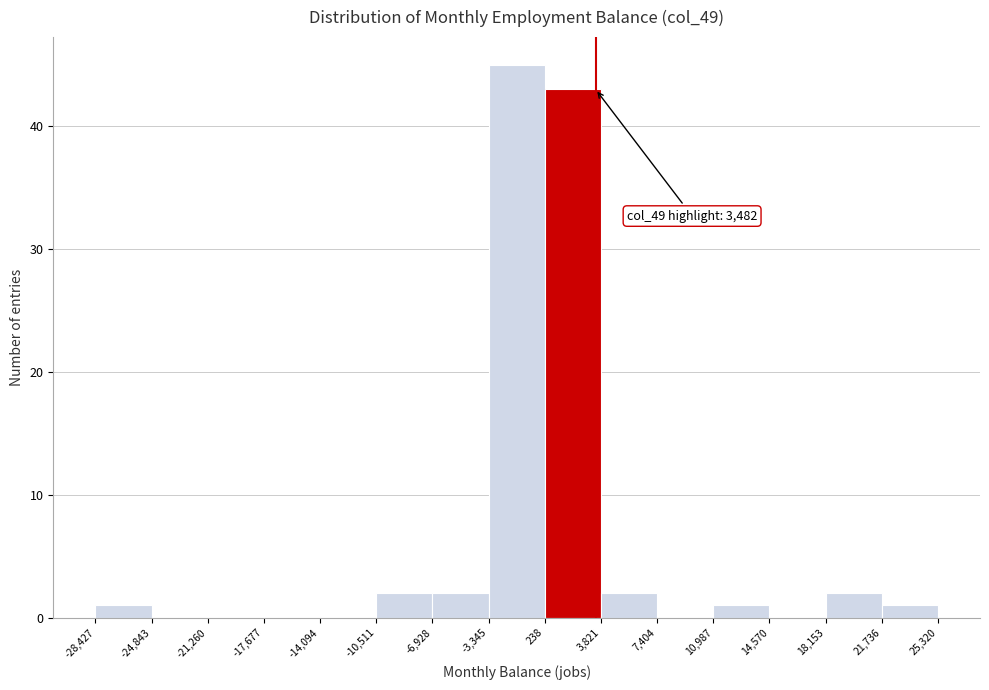

Over which range of the x-axis is the bar tallest?

-3,345 to 238